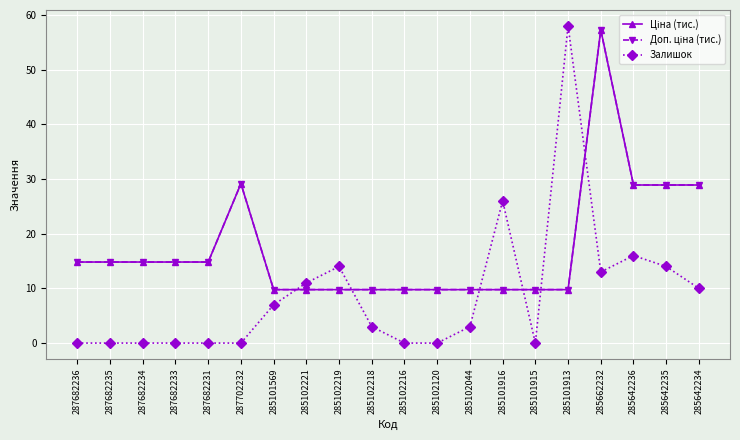

Reading right to left, list all the values displayed in this chart.

Ціна (тис.): 285642234=28.9	285642235=28.9	285642236=28.9	285662232=57.3	285101913=9.8	285101915=9.8	285101916=9.8	285102044=9.8	285102120=9.8	285102216=9.8	285102218=9.8	285102219=9.8	285102221=9.8	285101569=9.8	287702232=29.2	287682231=14.8	287682233=14.8	287682234=14.8	287682235=14.8	287682236=14.8
Доп. ціна (тис.): 285642234=28.9	285642235=28.9	285642236=28.9	285662232=57.3	285101913=9.8	285101915=9.8	285101916=9.8	285102044=9.8	285102120=9.8	285102216=9.8	285102218=9.8	285102219=9.8	285102221=9.8	285101569=9.8	287702232=29.2	287682231=14.8	287682233=14.8	287682234=14.8	287682235=14.8	287682236=14.8
Залишок: 285642234=10.0	285642235=14.0	285642236=16.0	285662232=13.0	285101913=58.0	285101915=0.0	285101916=26.0	285102044=3.0	285102120=0.0	285102216=0.0	285102218=3.0	285102219=14.0	285102221=11.0	285101569=7.0	287702232=0.0	287682231=0.0	287682233=0.0	287682234=0.0	287682235=0.0	287682236=0.0